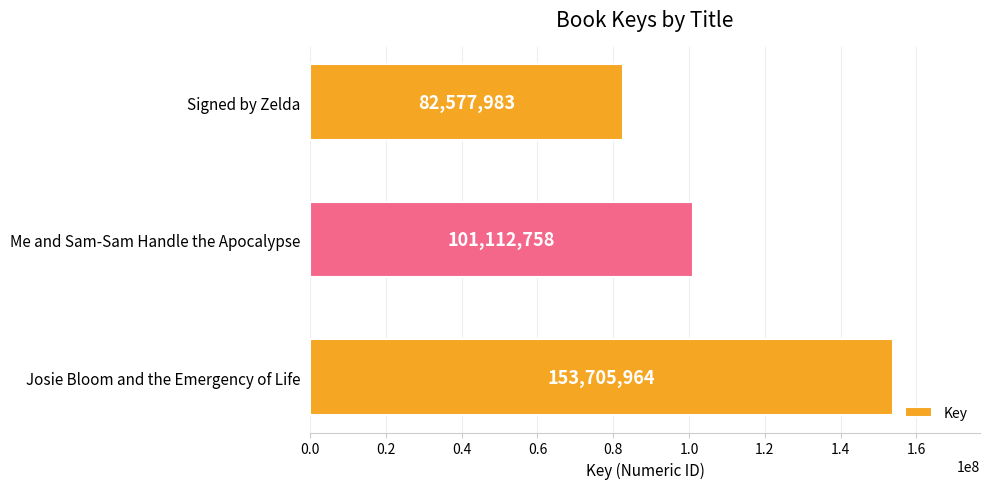

What is the difference between the maximum and minimum values?

71127981